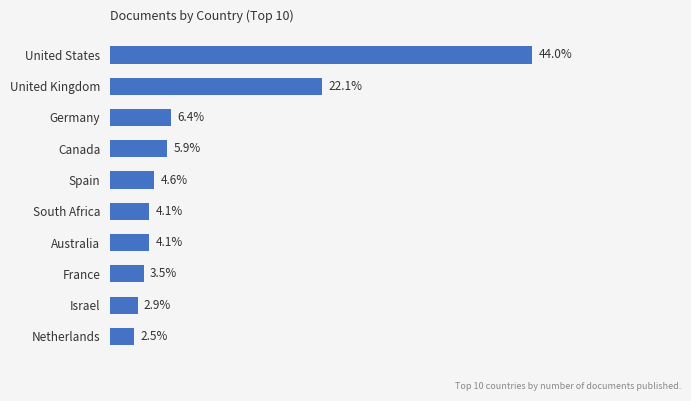

At which label is the value closest to 23?

United Kingdom